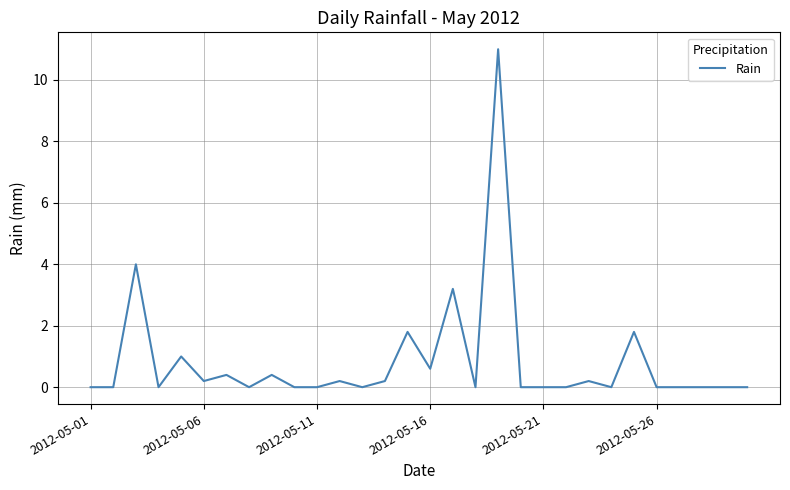

What is the difference between the maximum and minimum values?

11.0